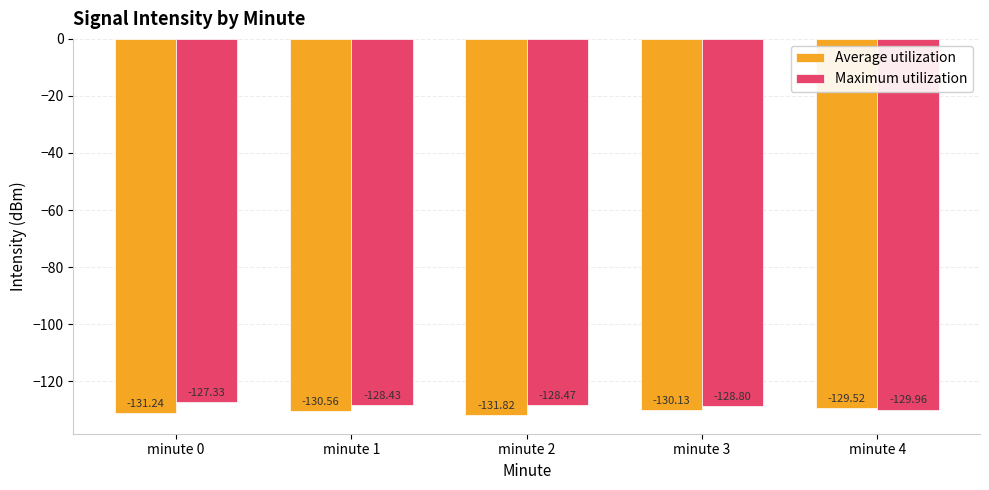

At which label is Maximum utilization closest to -128?

minute 1